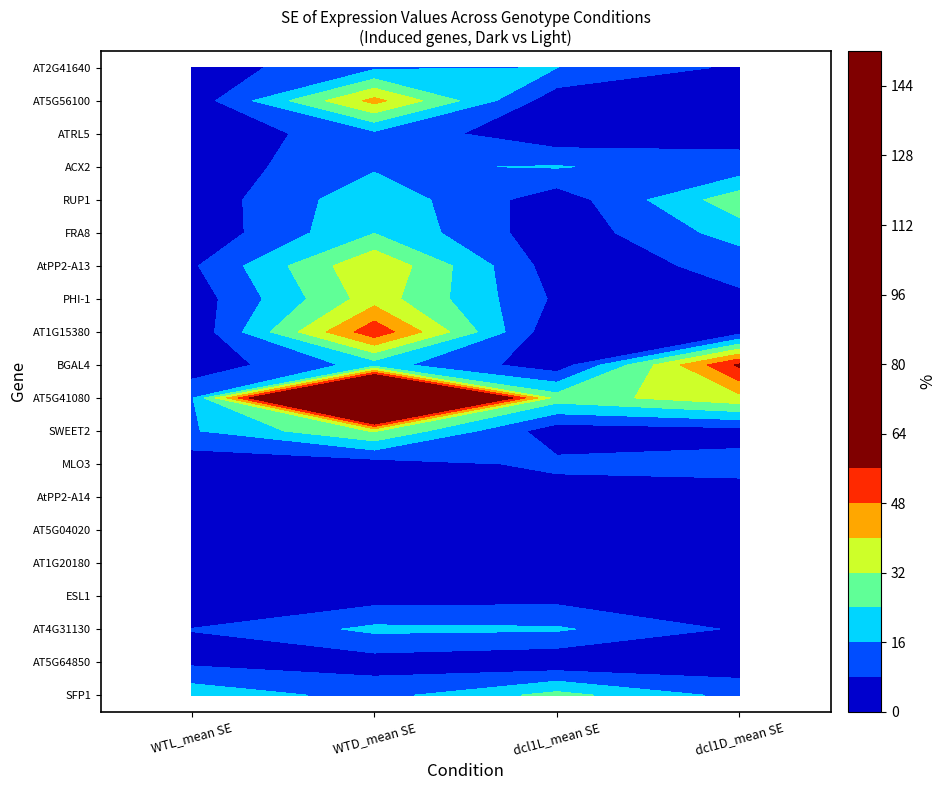

Rank the series by their maximum value, from lowest to highest.

AT1G20180, AT5G04020, AtPP2-A14, AT5G64850, ESL1, MLO3, ATRL5, AT2G41640, ACX2, AT4G31130, FRA8, SFP1, RUP1, SWEET2, PHI-1, AtPP2-A13, AT5G56100, AT1G15380, BGAL4, AT5G41080